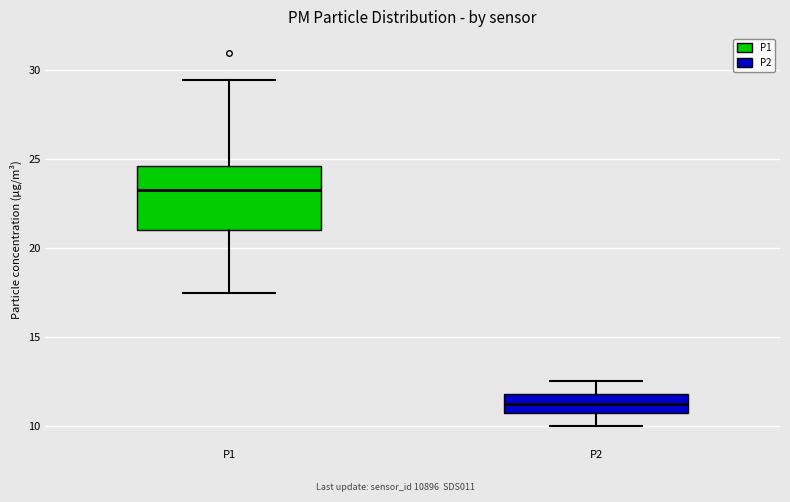

Reading left to right, read every box against the y-axis: the position of its median line, the range the box covers, and the ends of its whiskers. The values are not printed on the chart, so give them approximately, as read against the axis.

P1: median 23.0, box 21.0 to 24.5, whiskers 17.5 to 29.5
P2: median 11.5, box 10.5 to 12.0, whiskers 10.0 to 12.5